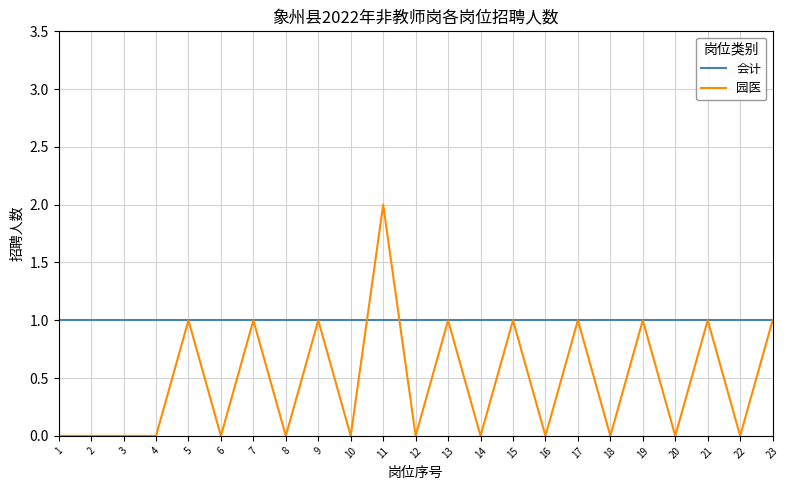

Which series has the largest range (max minus min)?

园医